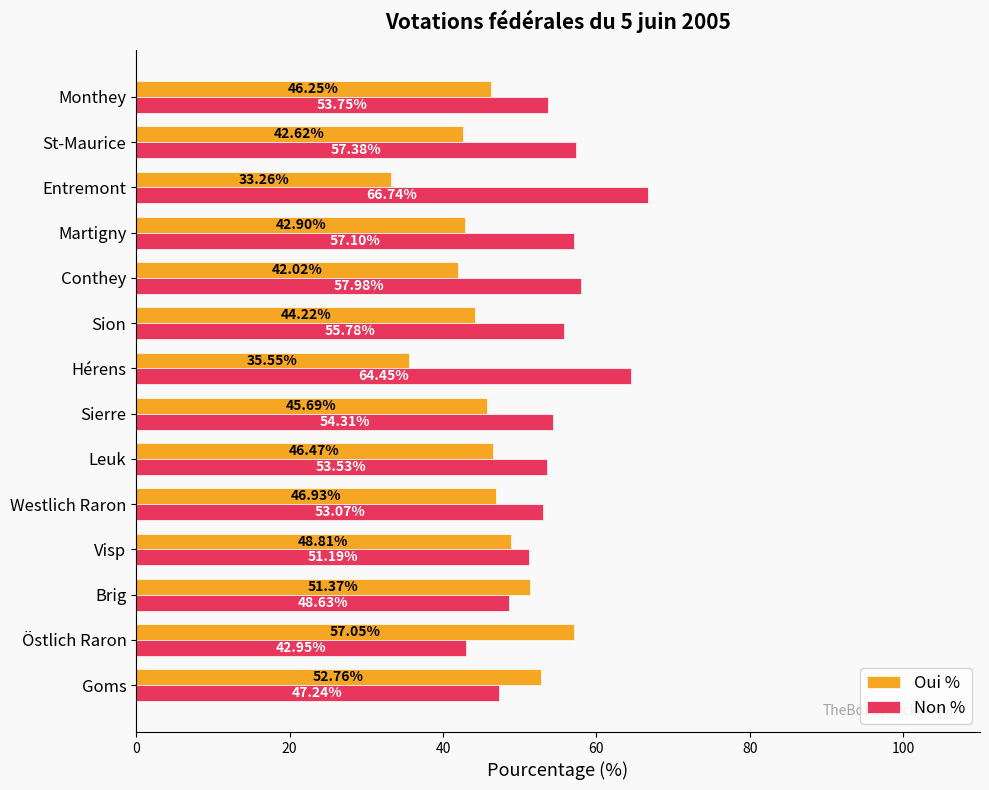

What is the spread (max minus min) of values at Brig?

2.7